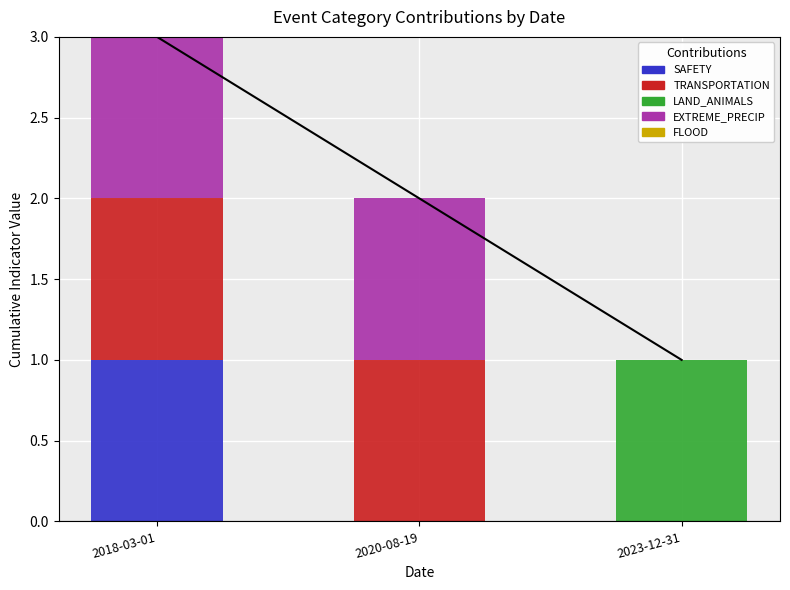

Reading left to right, list all the values displayed in this chart.

SAFETY: 1	0	0
TRANSPORTATION: 1	1	0
LAND_ANIMALS: 0	0	1
EXTREME_PRECIP: 1	1	0
FLOOD: 0	0	0